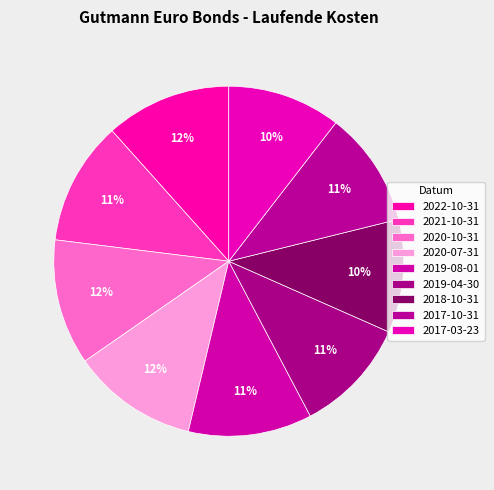

Rank the categories by value from lowest to highest.

2018-10-31, 2017-03-23, 2019-04-30, 2017-10-31, 2021-10-31, 2019-08-01, 2022-10-31, 2020-10-31, 2020-07-31